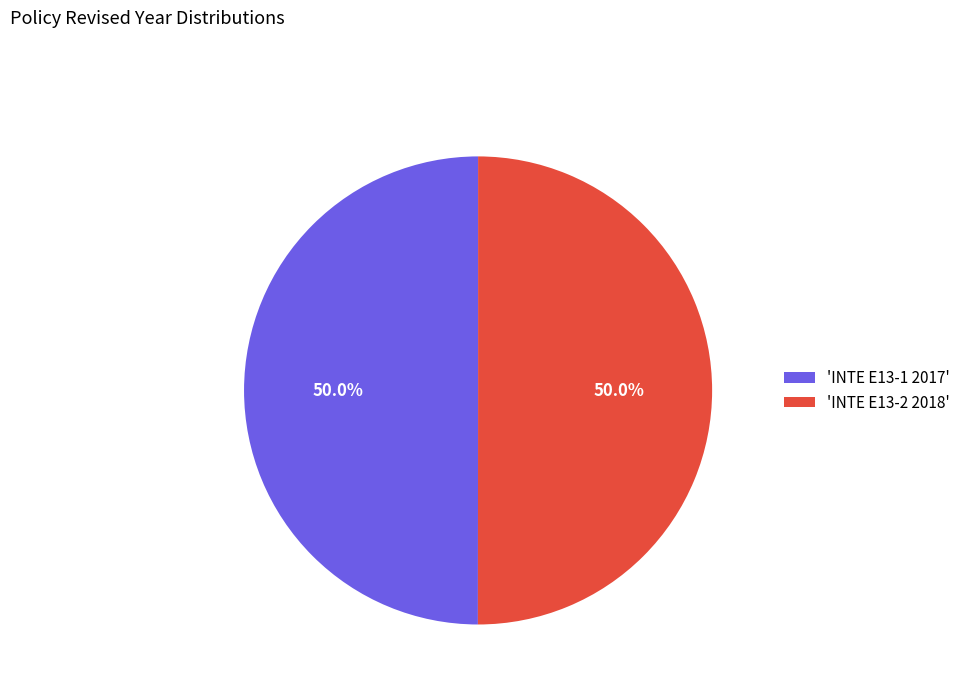

Is the sum of 'INTE E13-2 2018' and 'INTE E13-1 2017' greater than half?

Yes